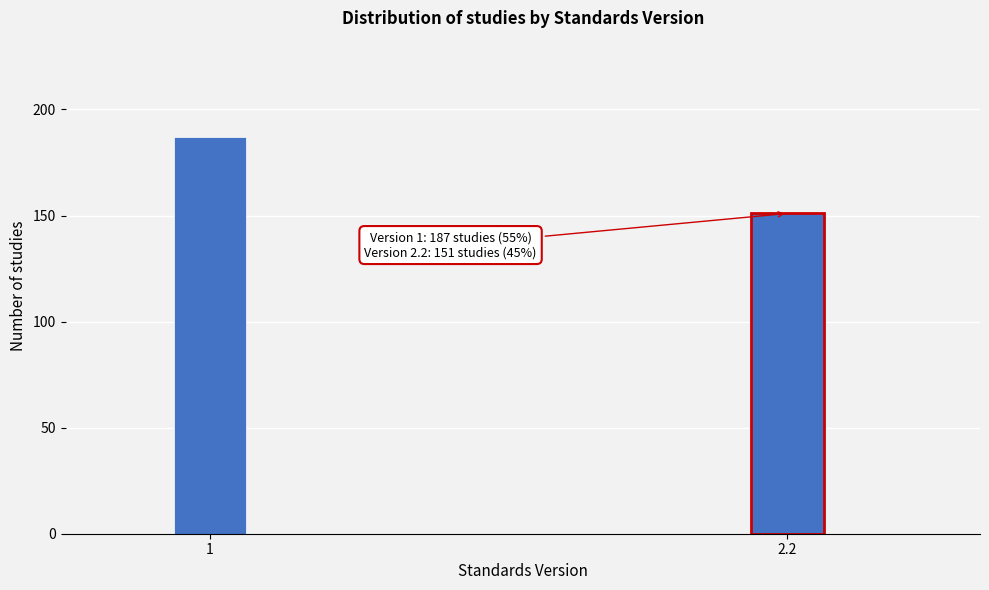

Reading left to right, extract all data points from this chart.

1=187	2.2=151